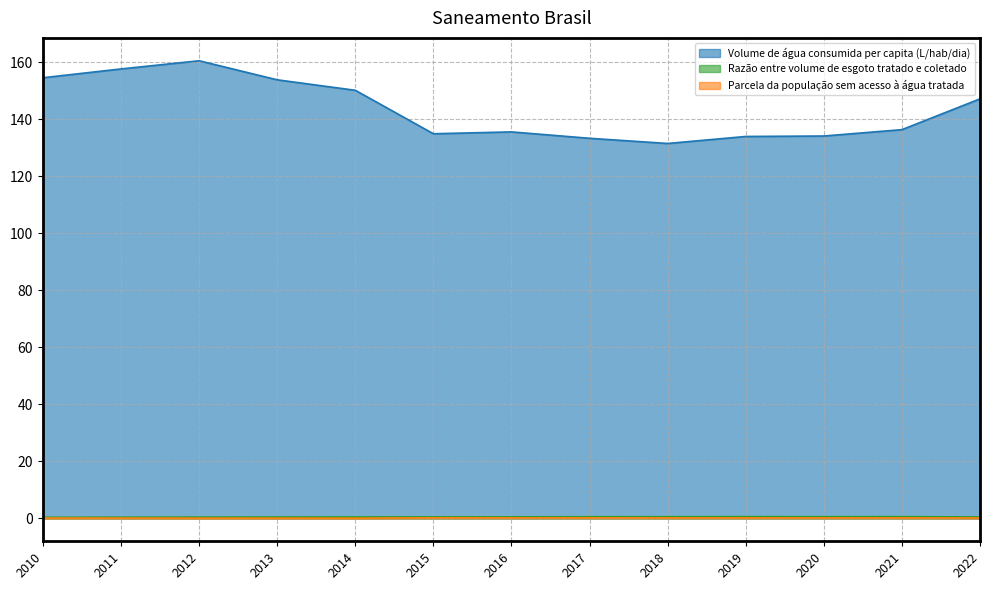

What is the average value of the Razão entre volume de esgoto tratado e coletado series?

0.5